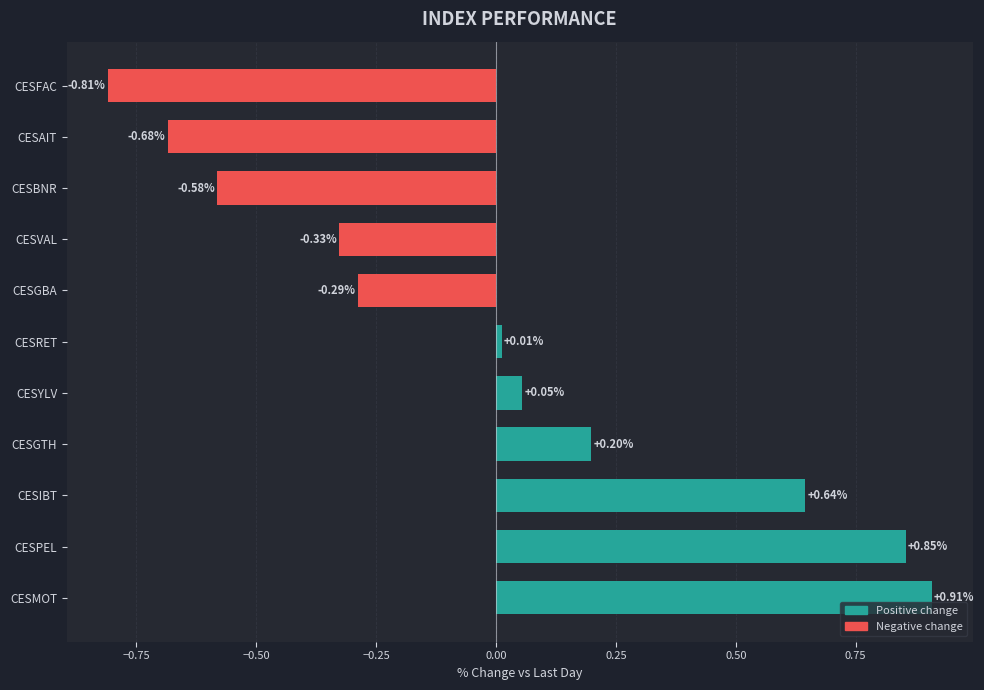

What is the difference between the maximum and minimum values?

1.7